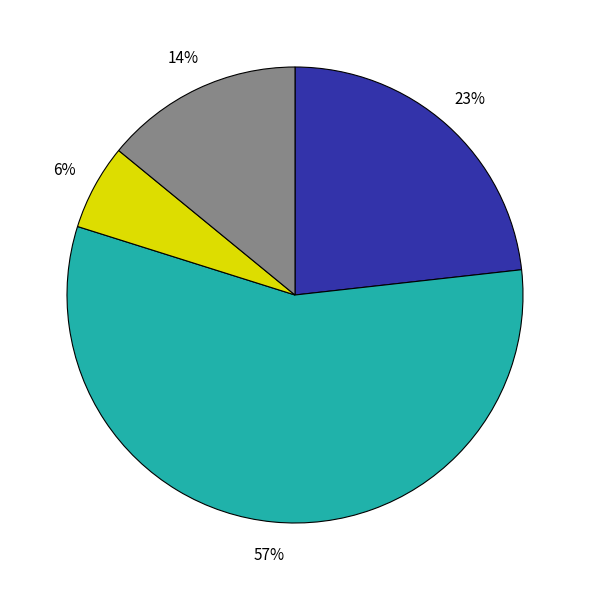

How many slices are in this pie chart?

4